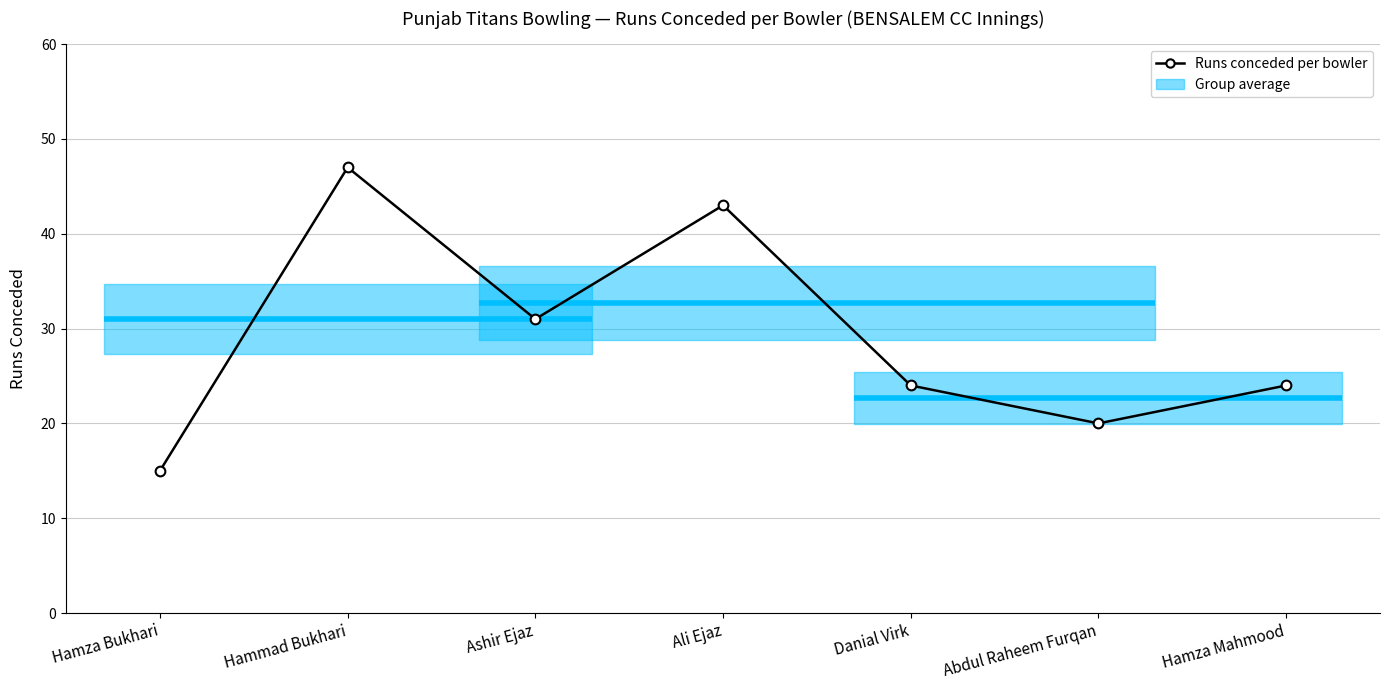

How many values are below 24?

2